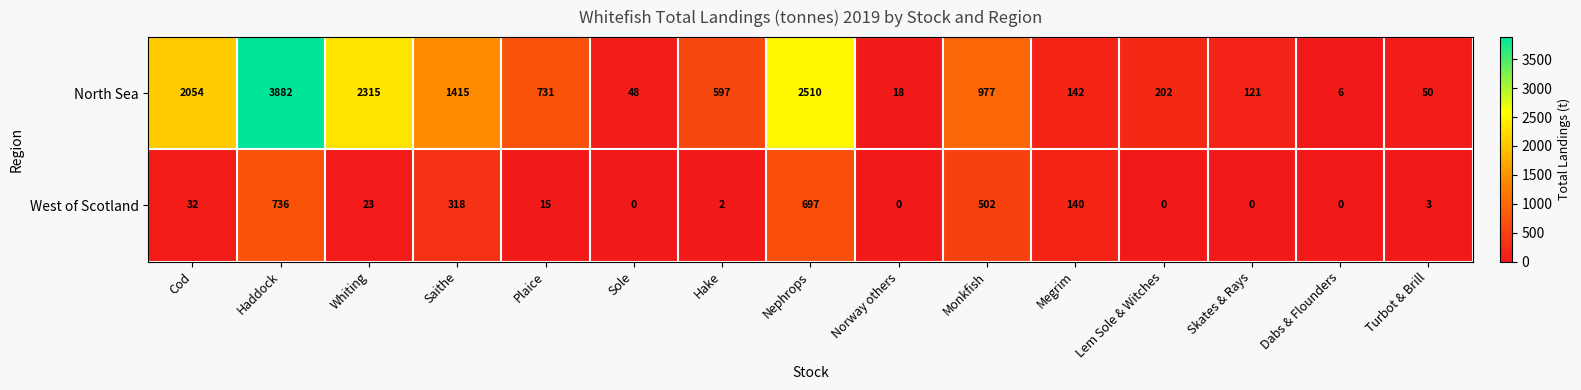

What is the difference between the second highest and minimum values in the West of Scotland series?

697